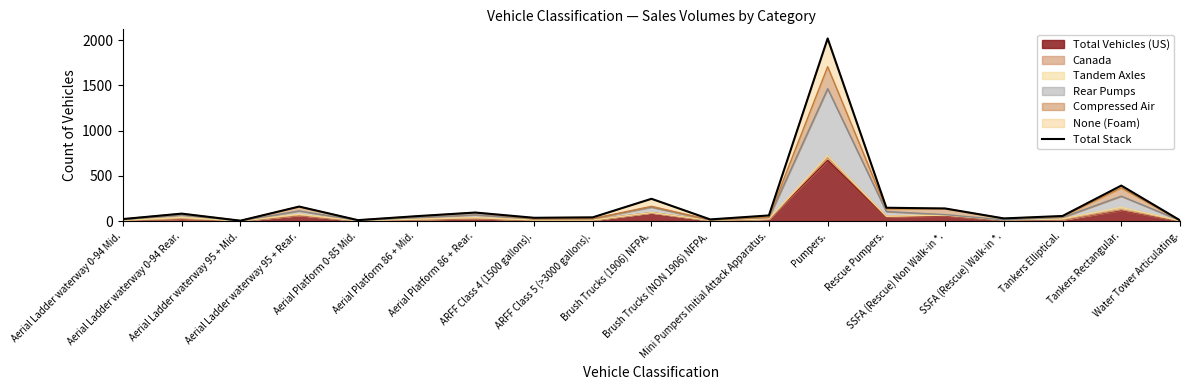

True or false: the data has more than 1 interior local peaks.

True